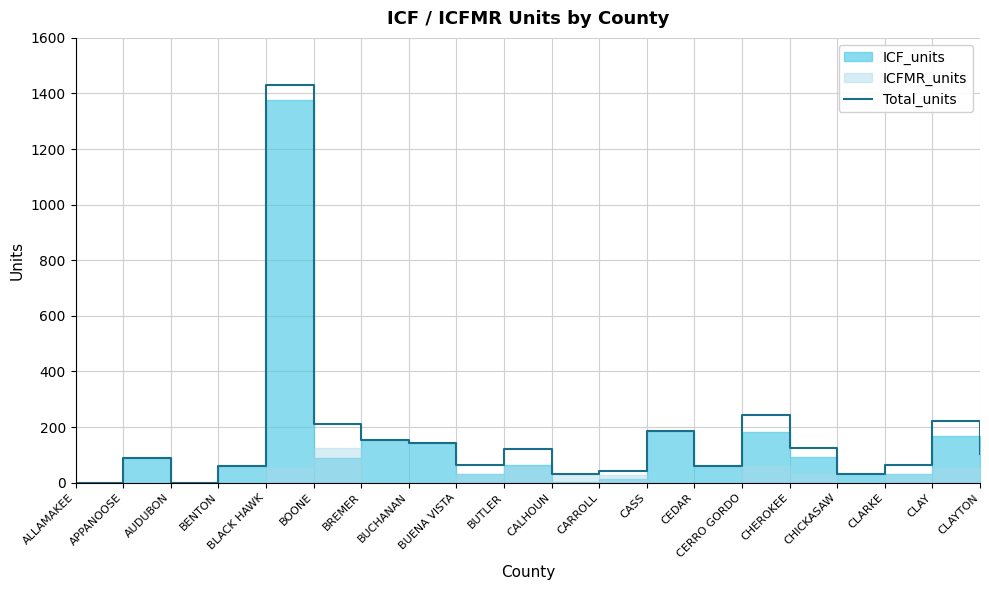

True or false: the data shows 243 at CERRO GORDO.

True